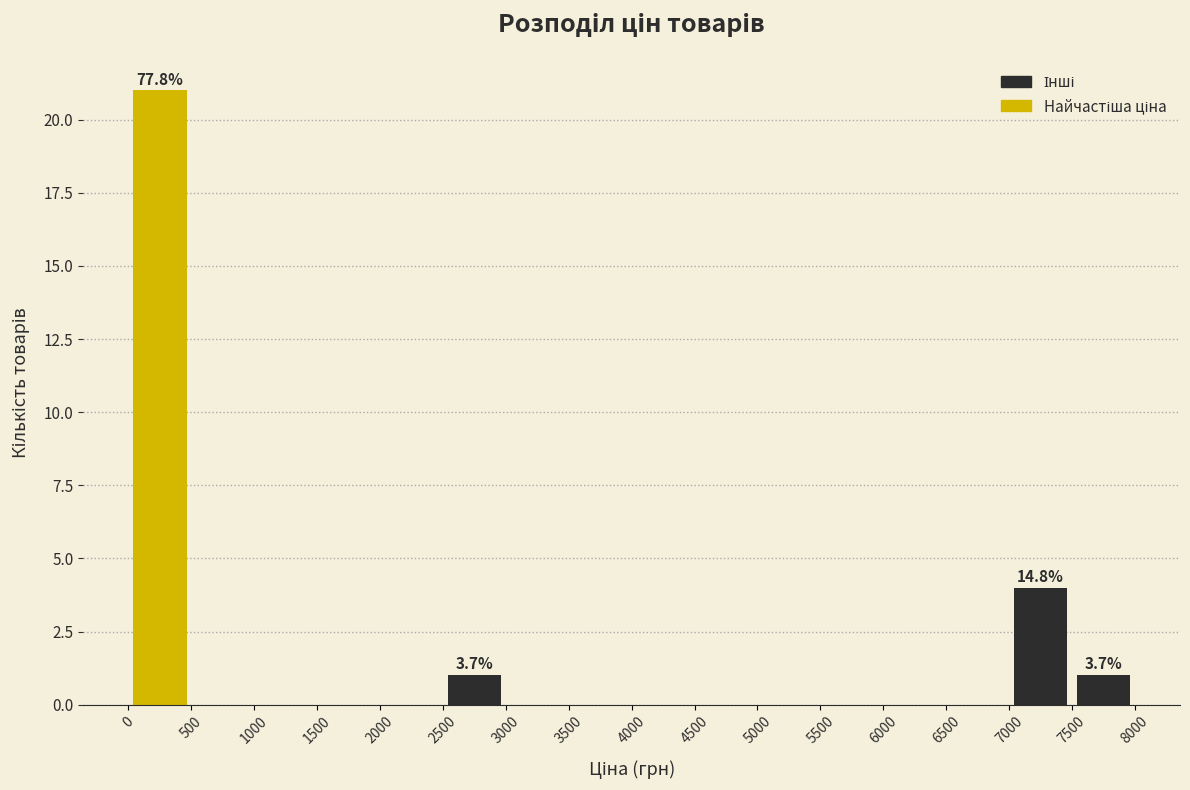

Over which range of the x-axis is the bar tallest?

0 to 500